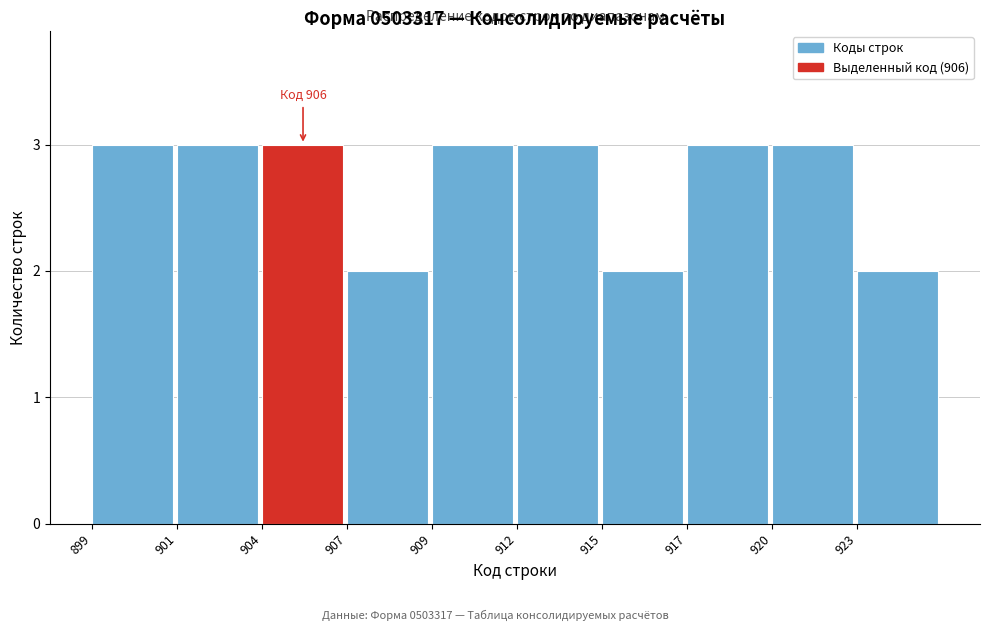

Reading left to right, list all the values displayed in this chart.

3	3	3	2	3	3	2	3	3	2